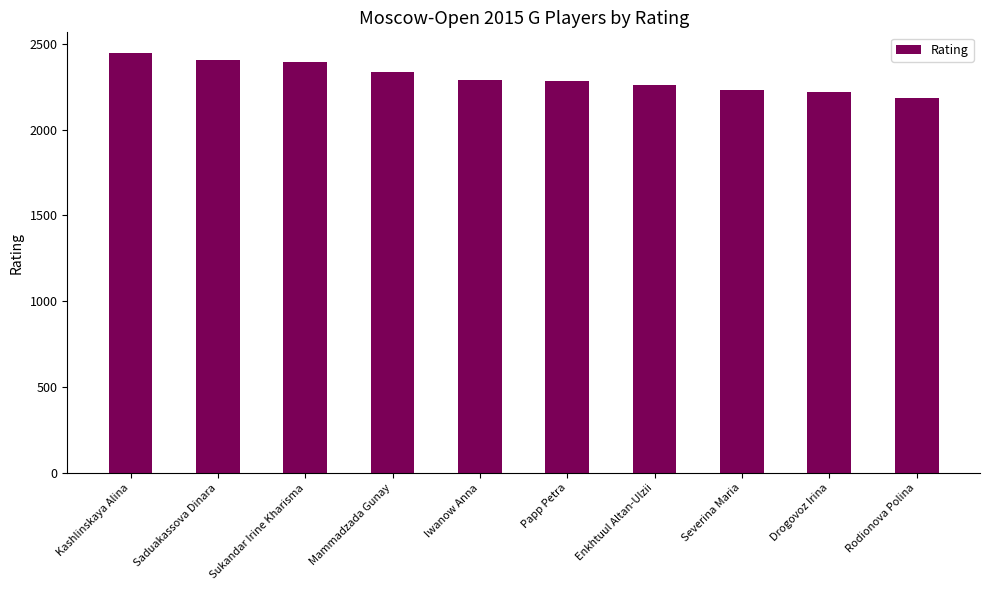

Between Rodionova Polina and Drogovoz Irina, which is larger?

Drogovoz Irina